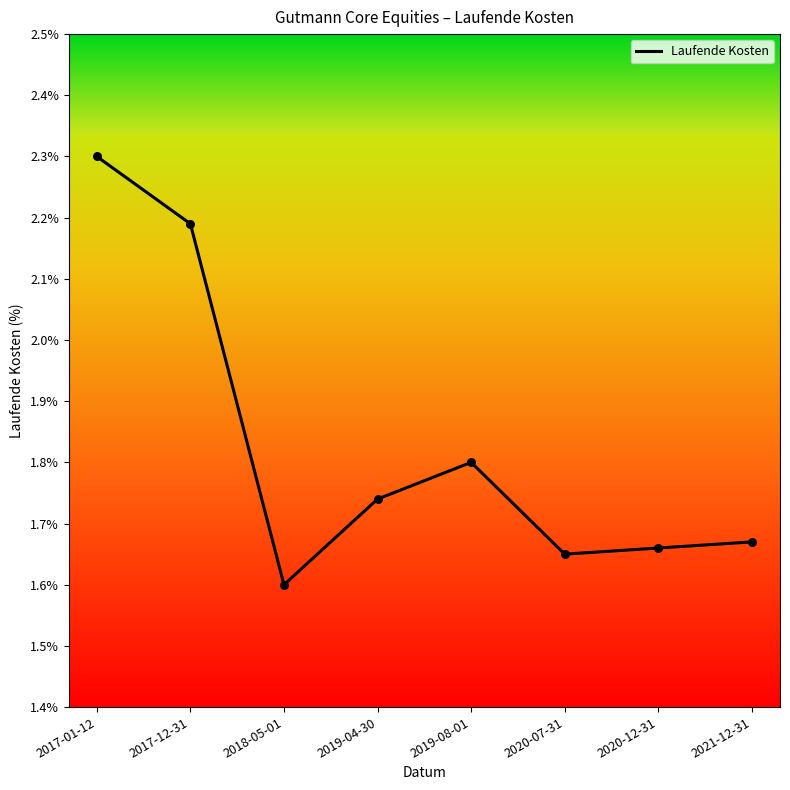

Which has a higher value, 2020-07-31 or 2020-12-31?

2020-12-31